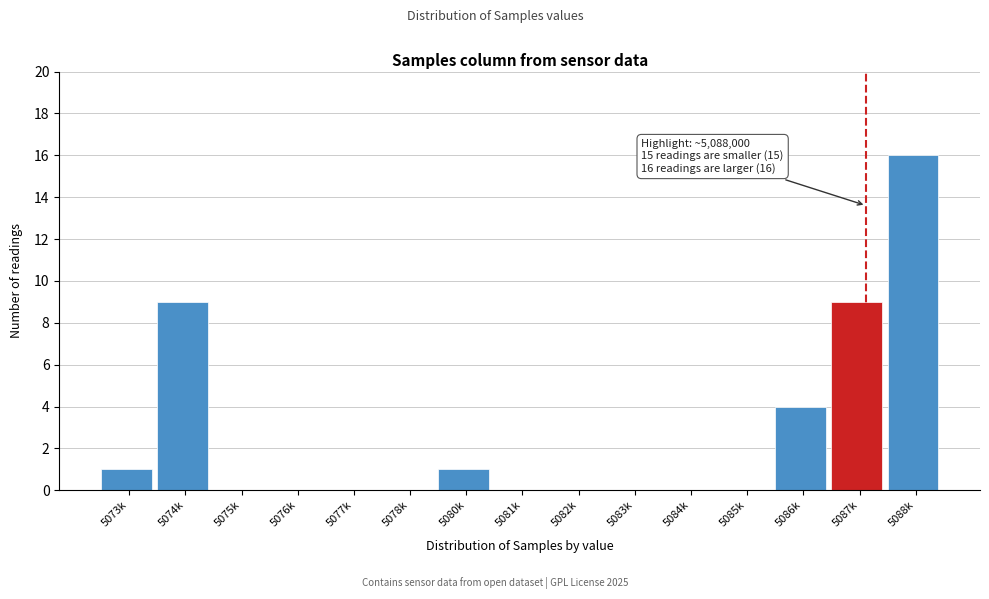

Reading left to right, extract all data points from this chart.

5073k=1	5074k=9	5075k=0	5076k=0	5077k=0	5078k=0	5080k=1	5081k=0	5082k=0	5083k=0	5084k=0	5085k=0	5086k=4	5087k=9	5088k=16